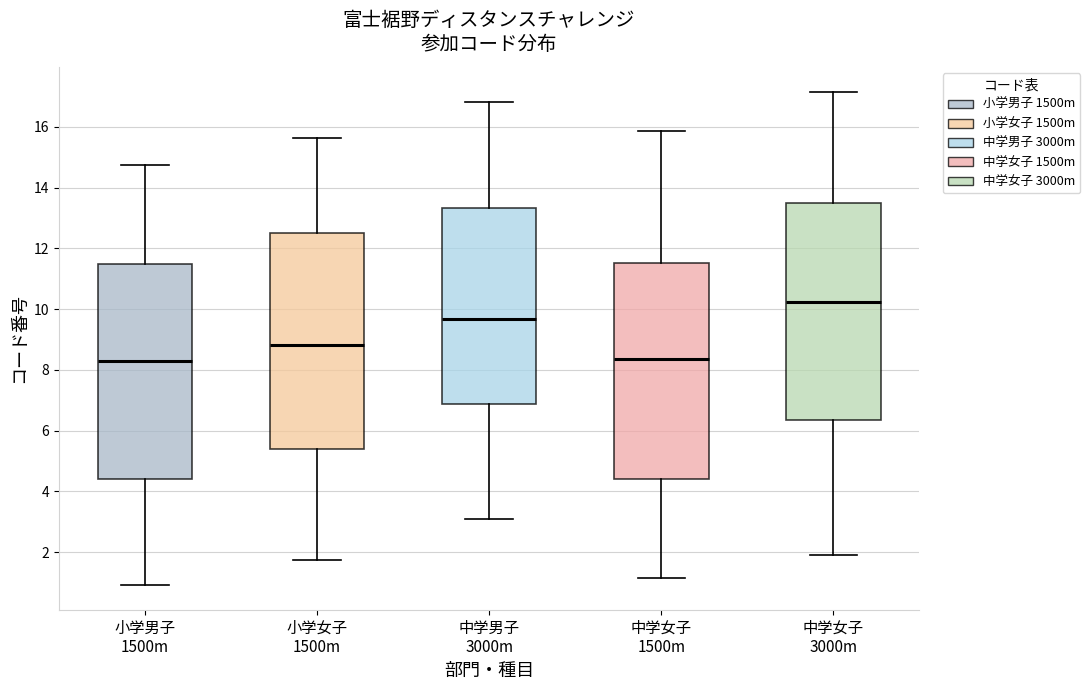

Where is the upper edge of the box for 小学男子 1500m on the y-axis? The values are not printed on the chart, so give them approximately, as read against the axis.

11.4